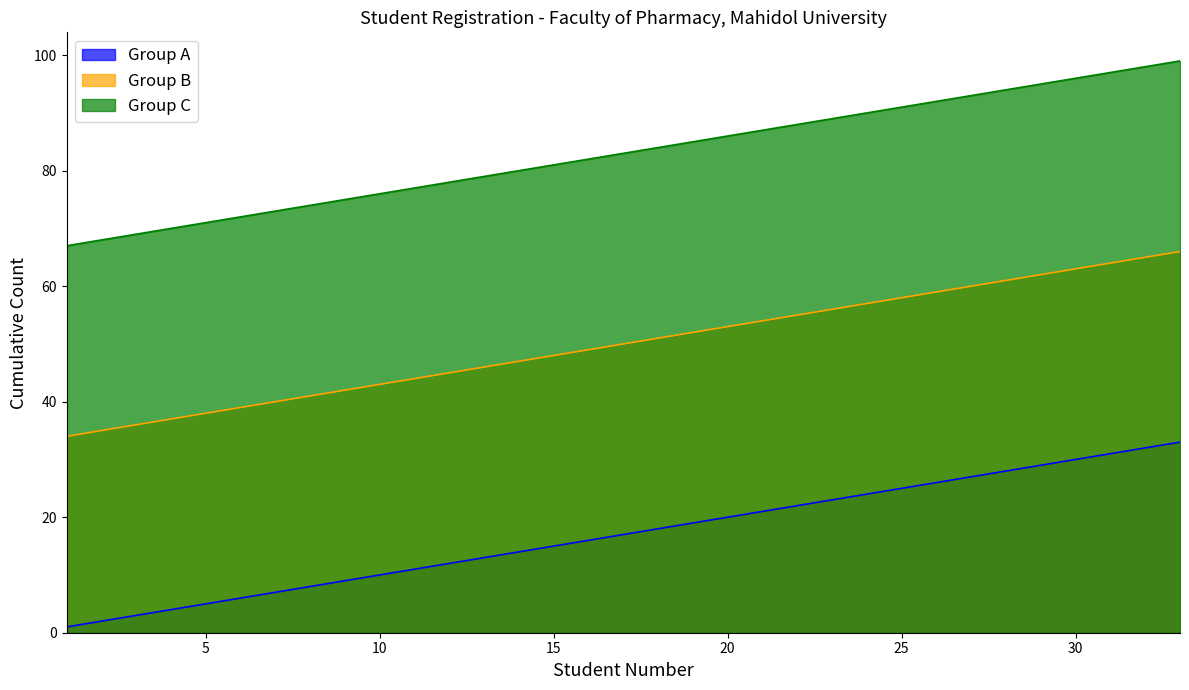

True or false: Group C and Group B cross at least once.

False